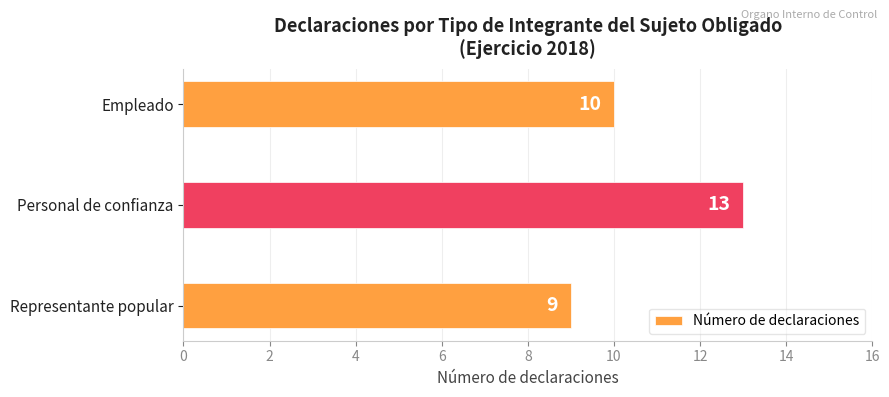

Rank the categories by value from lowest to highest.

Representante popular, Empleado, Personal de confianza